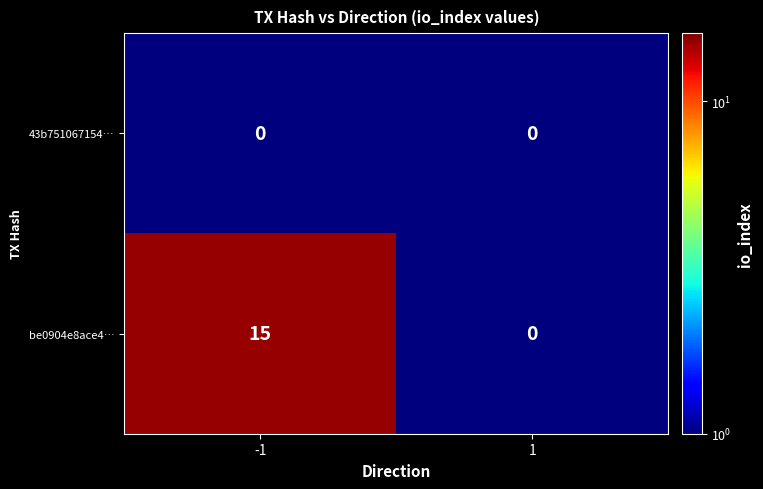

What is the maximum value for be0904e8ace4…?

15